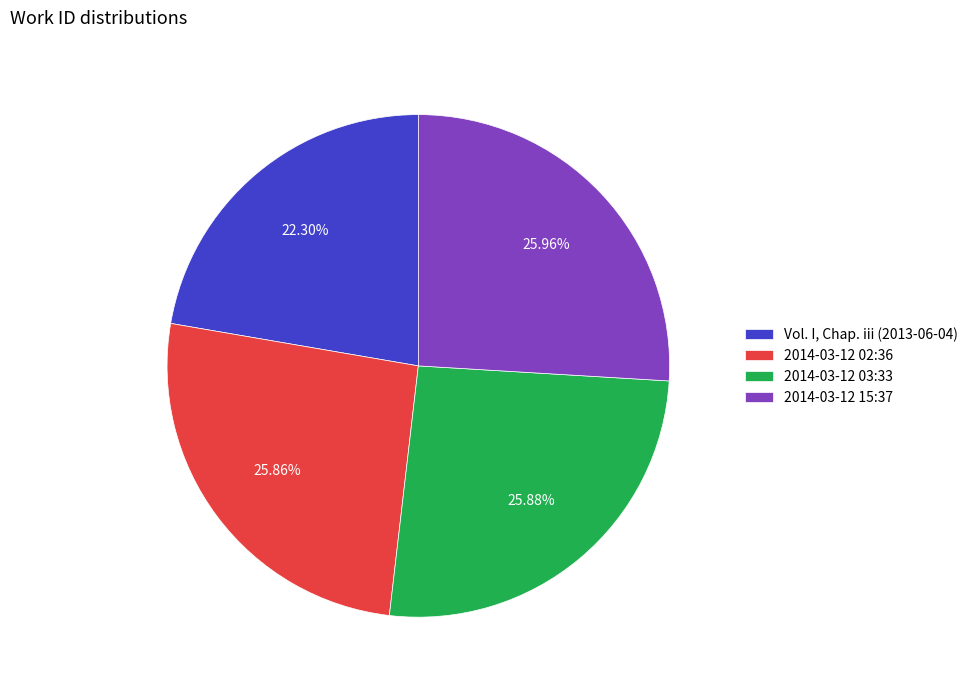

True or false: 2014-03-12 15:37 accounts for 39% of the total.

False